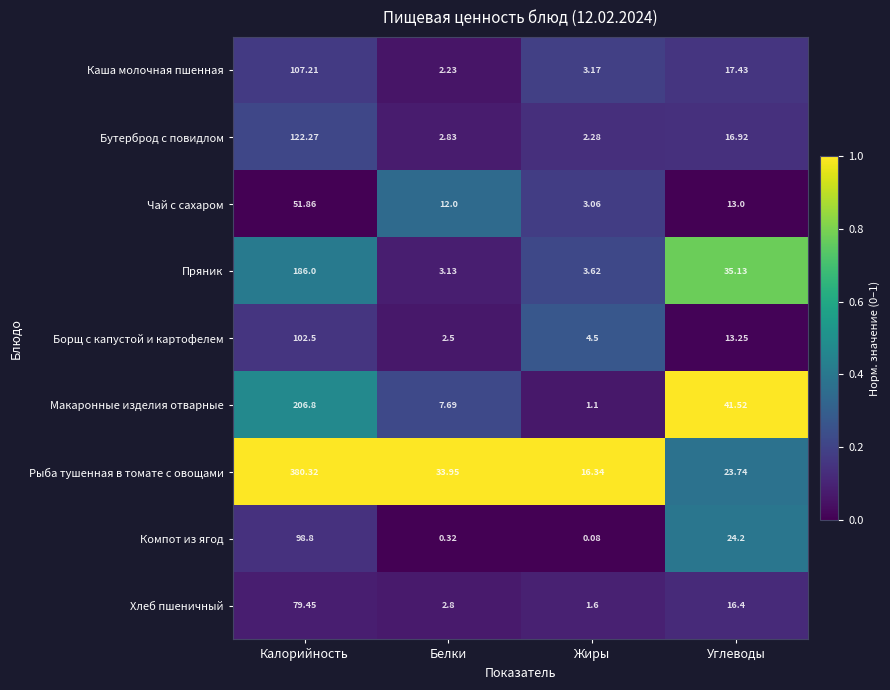

How many categories are shown in the chart?

4